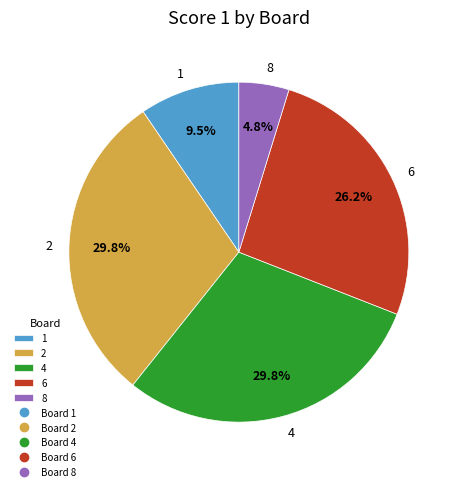

Is there a majority slice in this chart?

No